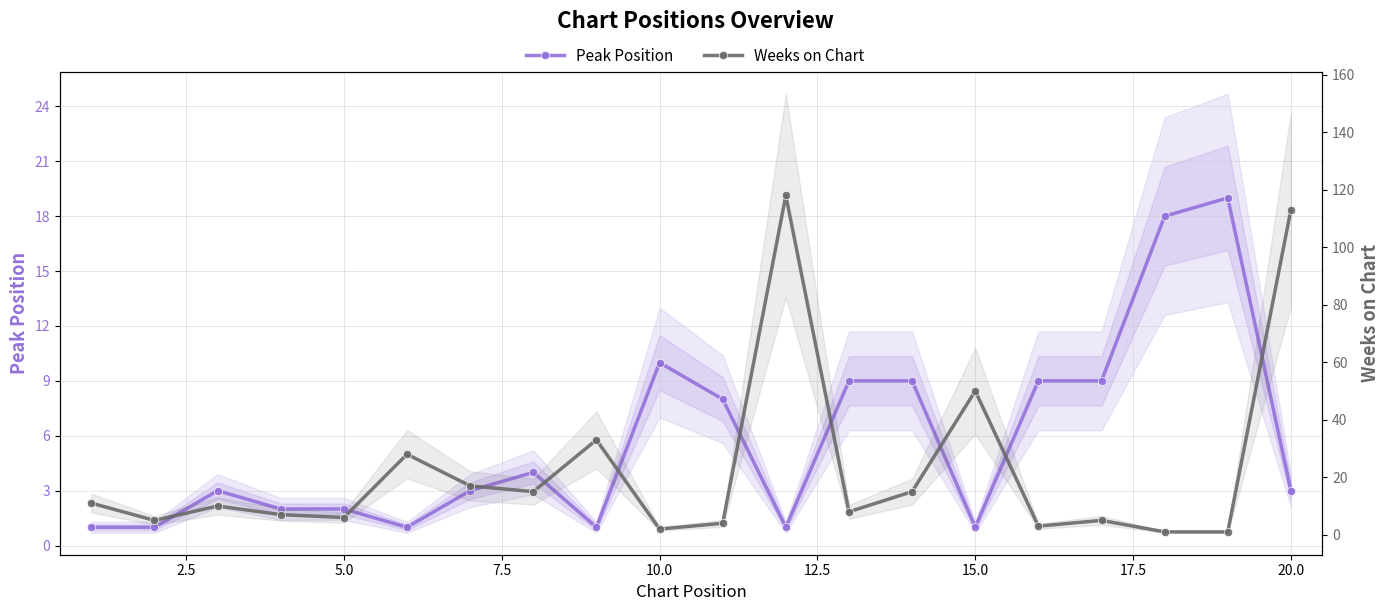

List the series in order of their overall mean, lowest first.

Peak Position, Weeks on Chart